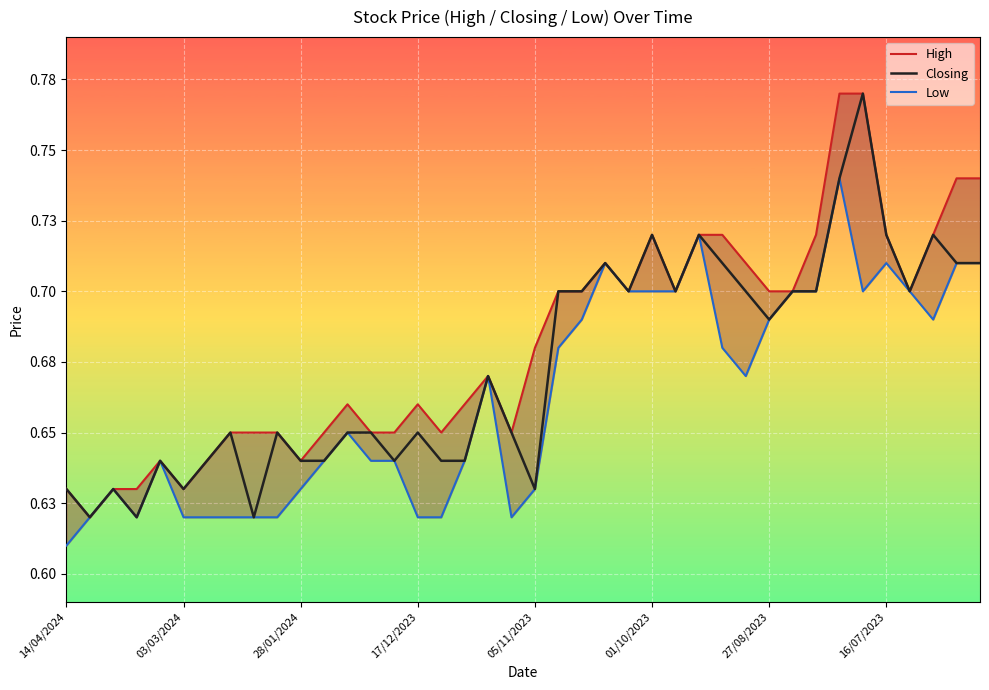

List the series in order of their peak value, highest first.

High, Closing, Low